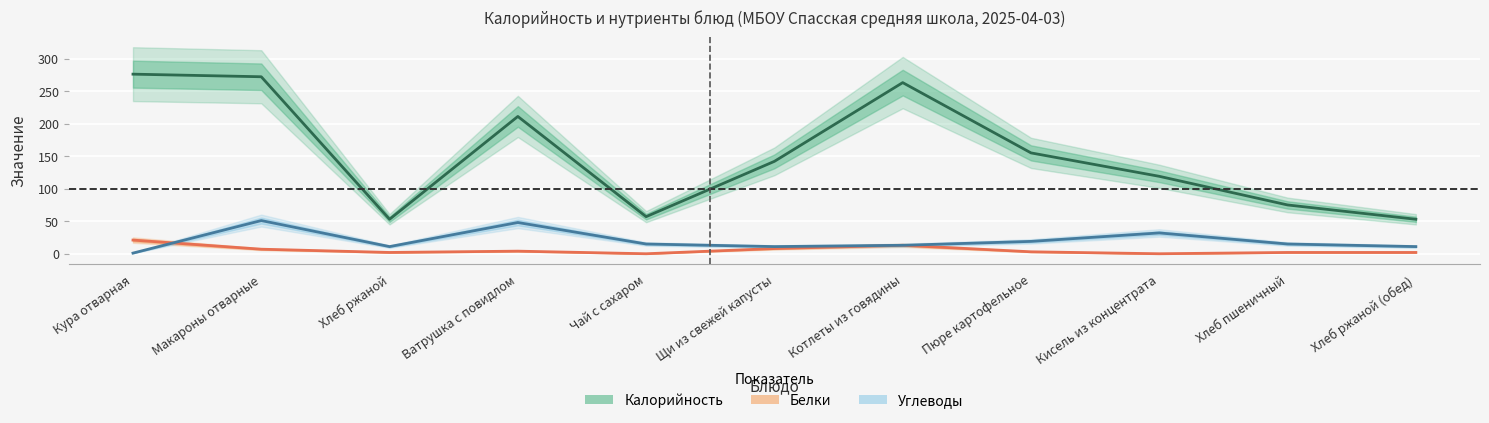

Which category has the highest value across all series?

Кура отварная